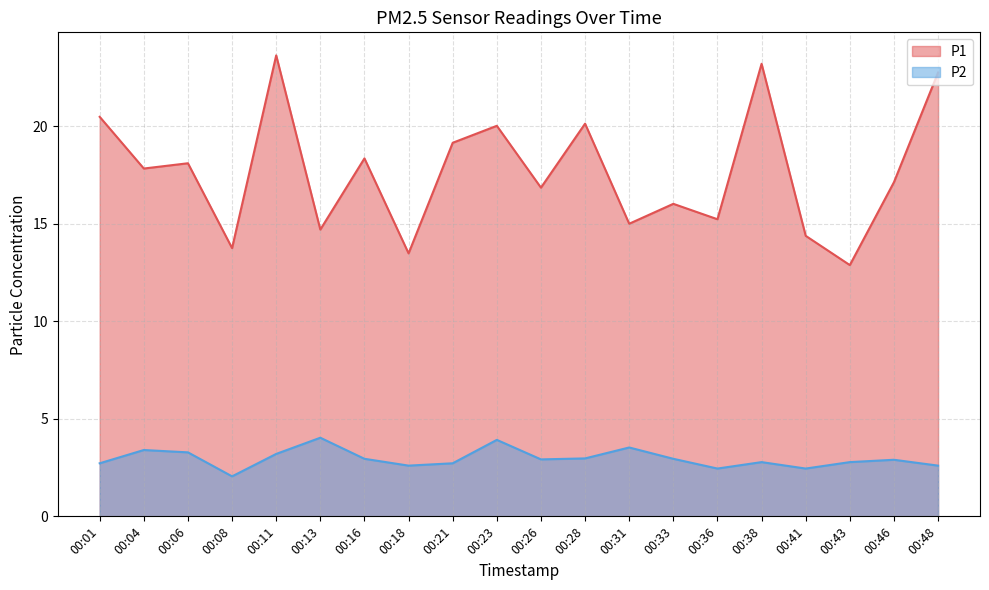

The value of P1 at 00:11 is 23.6. True or false?

True